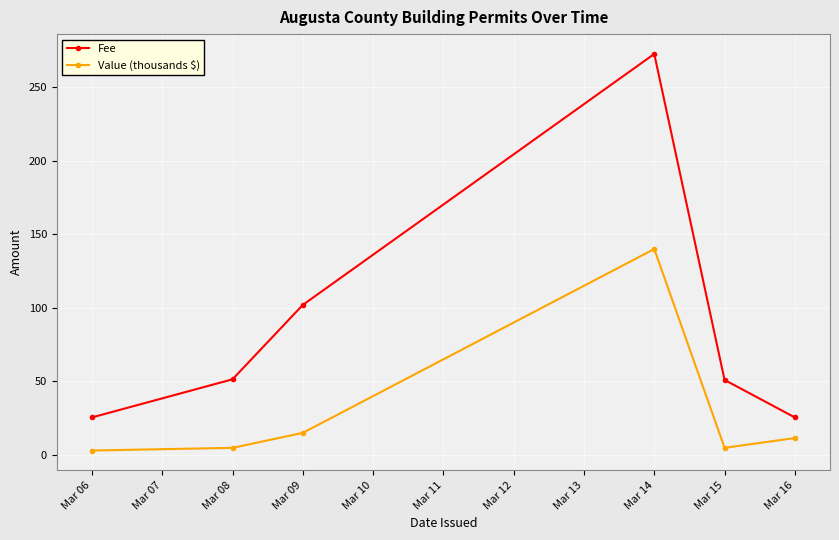

What is the total value across all series at Mar 16?

37.0